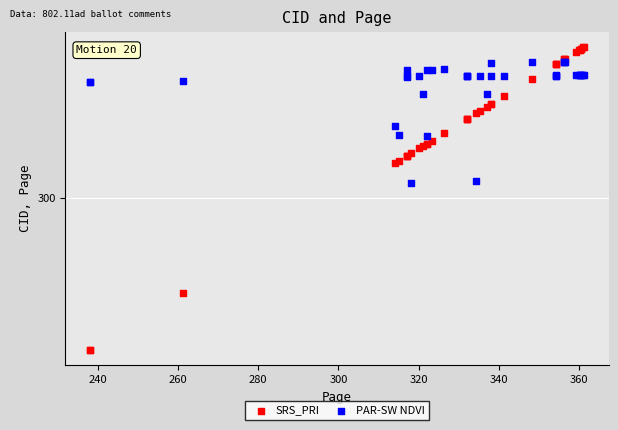

Which series reaches the minimum Y coordinate?

SRS_PRI